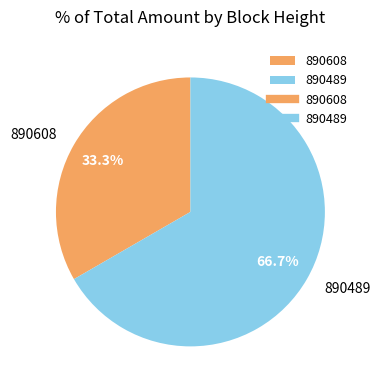

Is there any slice that represents more than half of the pie?

Yes